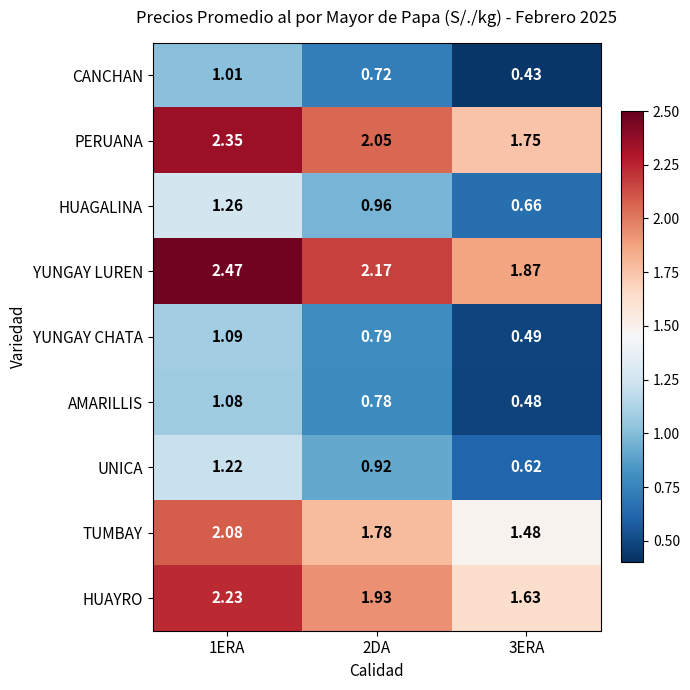

How many categories are shown in the chart?

3